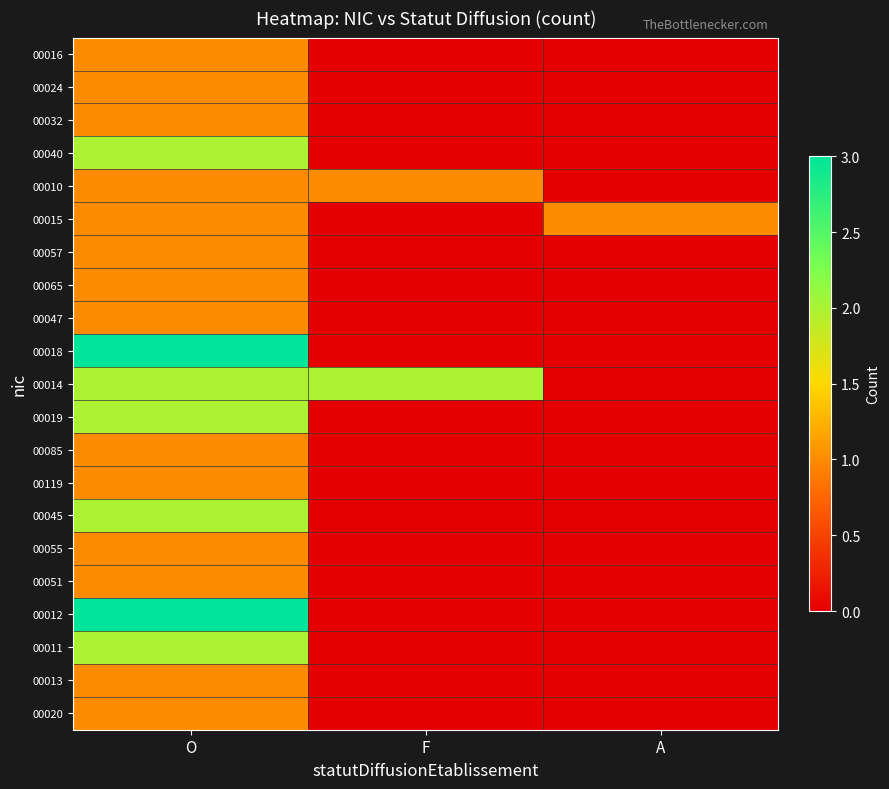

Reading left to right, list all the values displayed in this chart.

00016: O=1	F=0	A=0
00024: O=1	F=0	A=0
00032: O=1	F=0	A=0
00040: O=2	F=0	A=0
00010: O=1	F=1	A=0
00015: O=1	F=0	A=1
00057: O=1	F=0	A=0
00065: O=1	F=0	A=0
00047: O=1	F=0	A=0
00018: O=3	F=0	A=0
00014: O=2	F=2	A=0
00019: O=2	F=0	A=0
00085: O=1	F=0	A=0
00119: O=1	F=0	A=0
00045: O=2	F=0	A=0
00055: O=1	F=0	A=0
00051: O=1	F=0	A=0
00012: O=3	F=0	A=0
00011: O=2	F=0	A=0
00013: O=1	F=0	A=0
00020: O=1	F=0	A=0